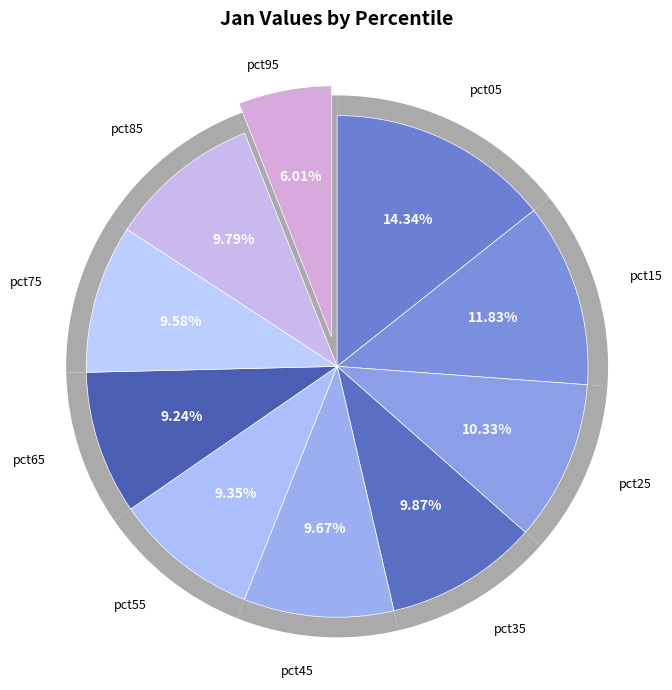

Rank the categories by value from lowest to highest.

pct95, pct65, pct55, pct75, pct45, pct85, pct35, pct25, pct15, pct05